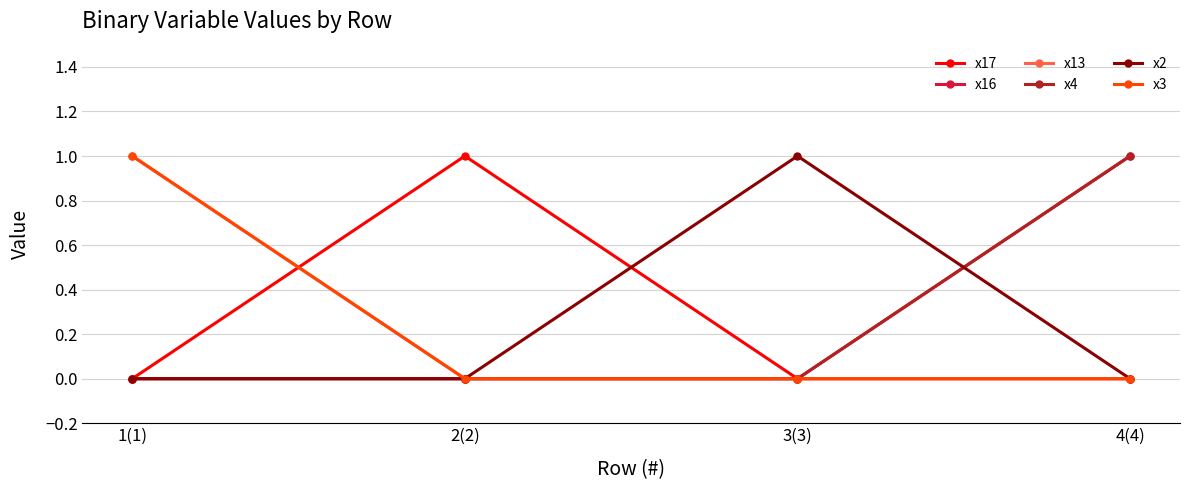

Rank the categories by x4 value from highest to lowest.

4(4), 1(1), 2(2), 3(3)